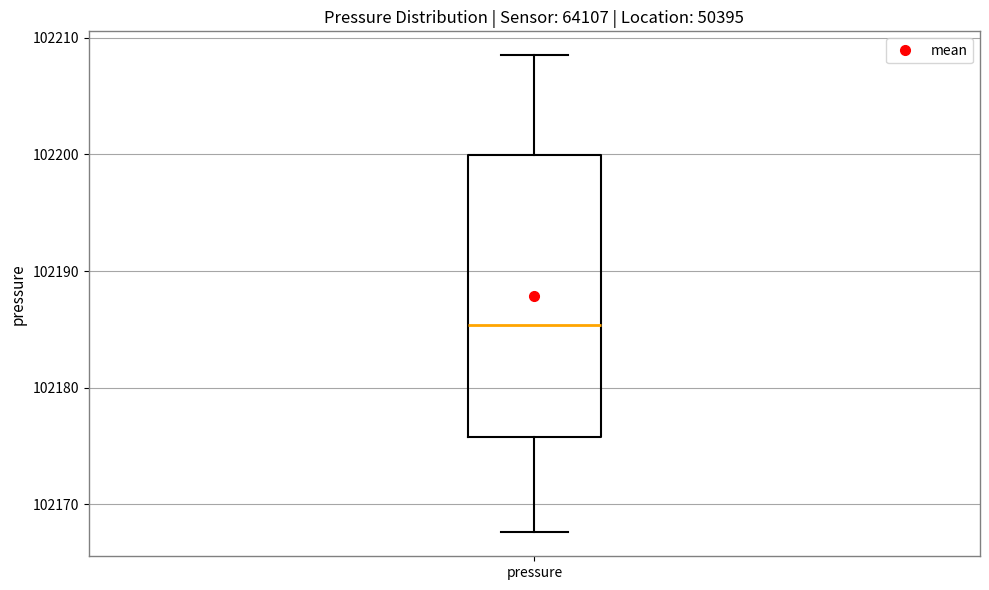

Where is the lower edge of the box for pressure on the y-axis? The values are not printed on the chart, so give them approximately, as read against the axis.

102176